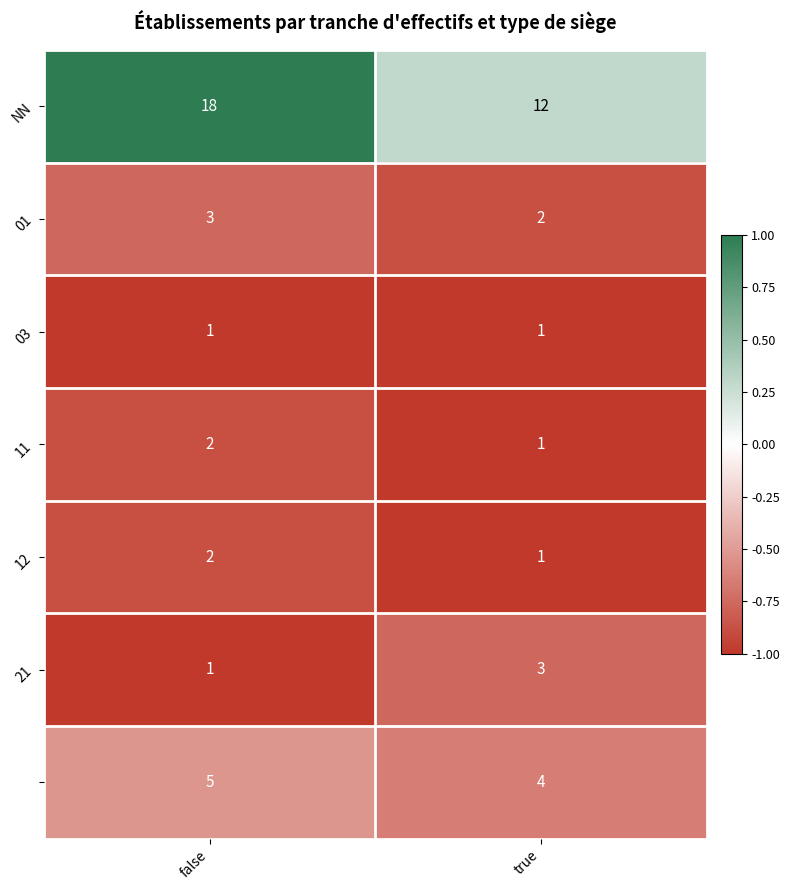

What is the total value across all series at false?

32